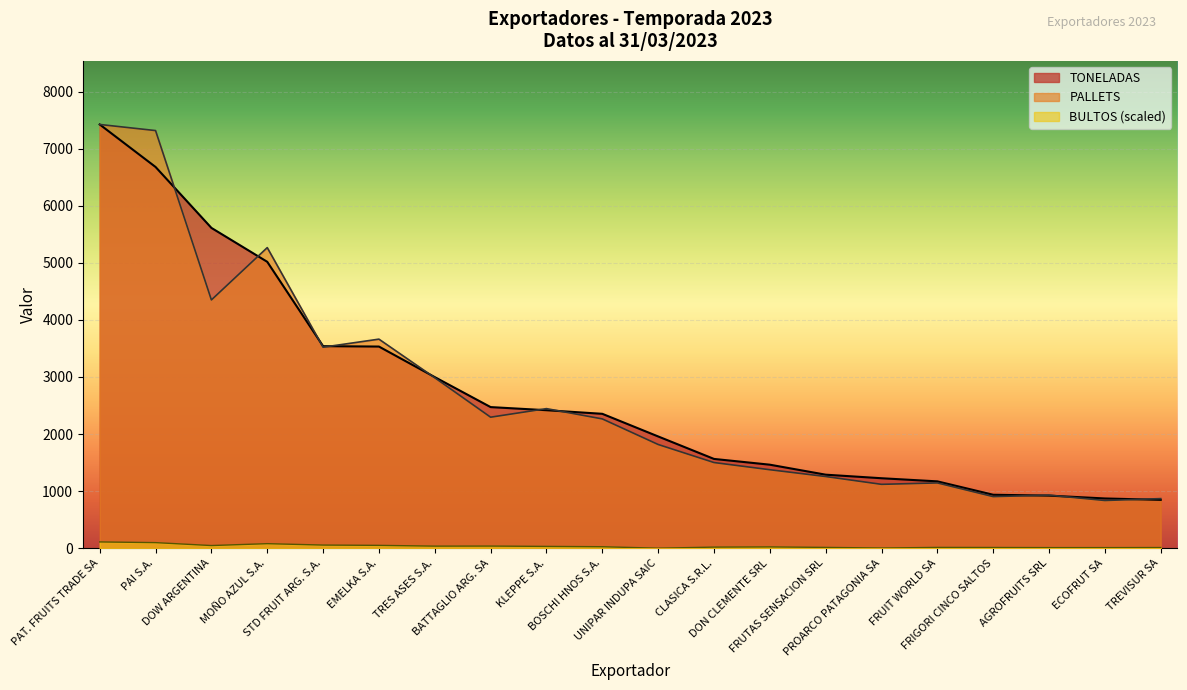

What position from the right is EMELKA S.A.?

15